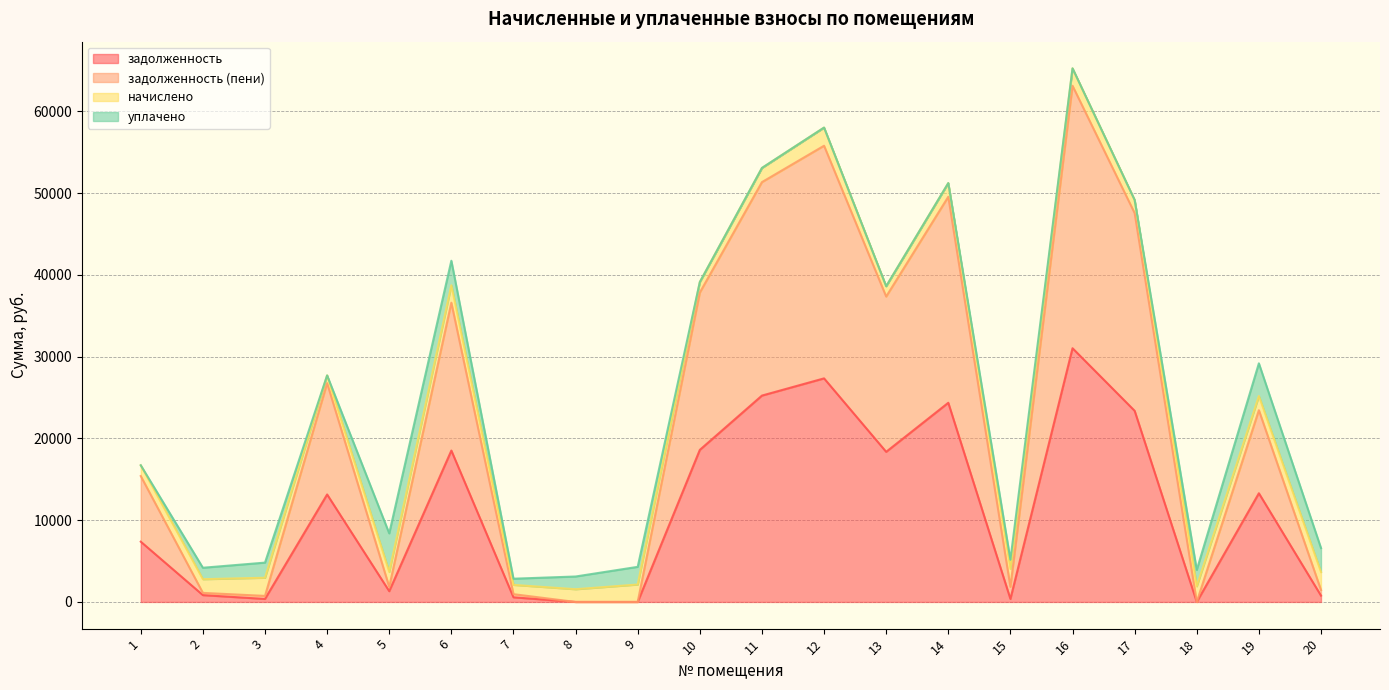

At how many categories does at least one series exceed 11109?

11